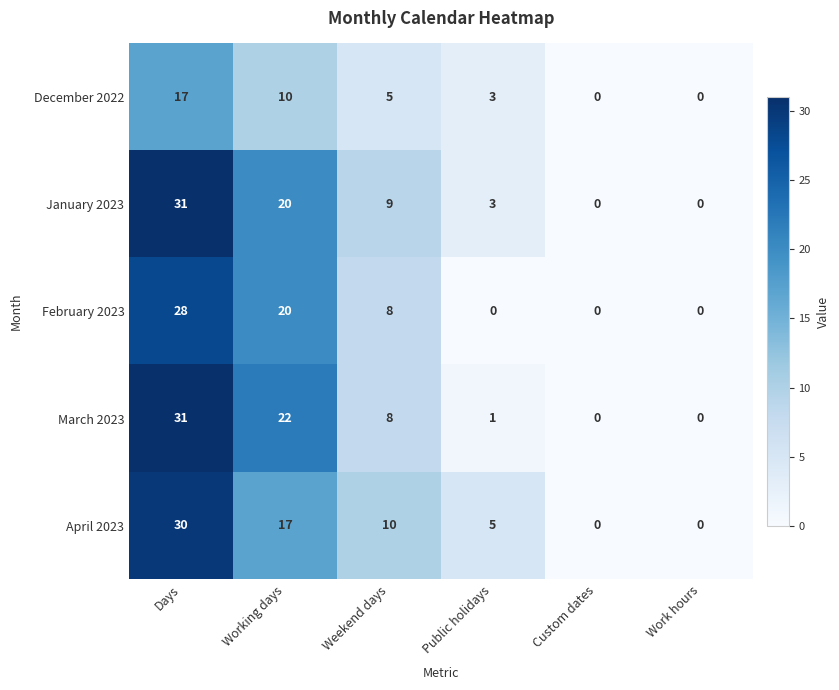

Reading left to right, transcribe all the data shown in this chart.

December 2022: 17	10	5	3	0	0
January 2023: 31	20	9	3	0	0
February 2023: 28	20	8	0	0	0
March 2023: 31	22	8	1	0	0
April 2023: 30	17	10	5	0	0